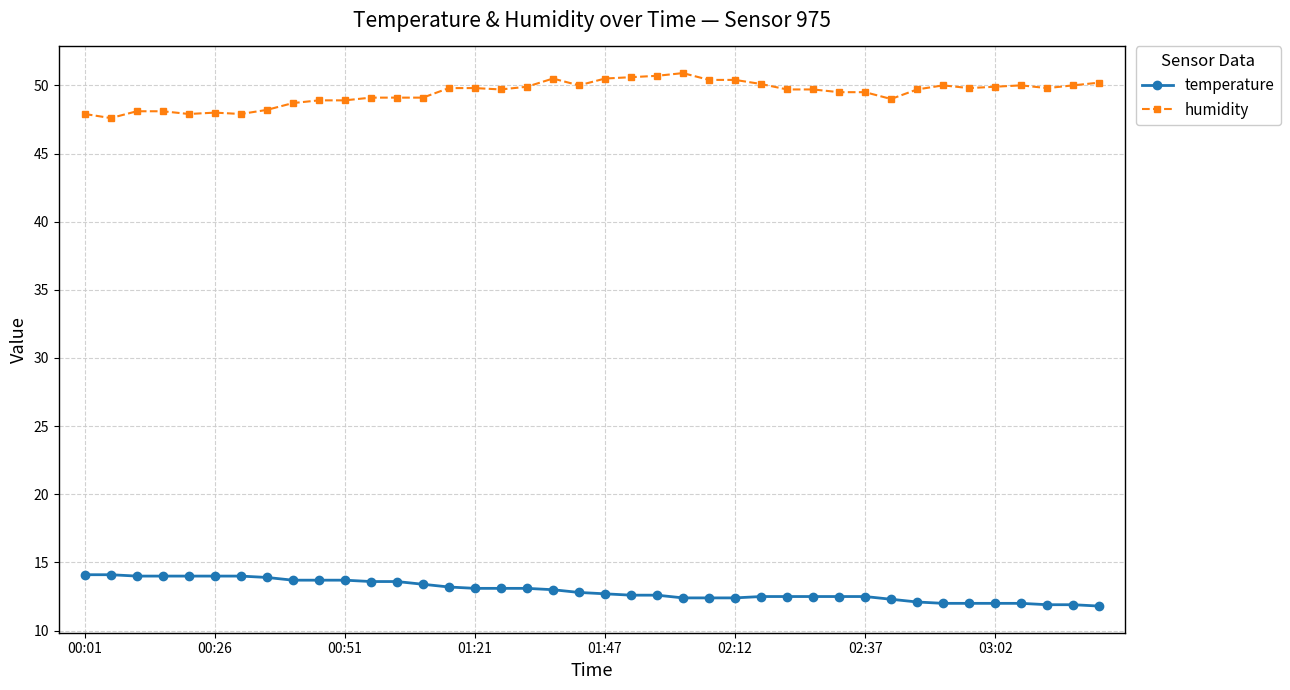

At how many categories does at least one series exceed 46?

40